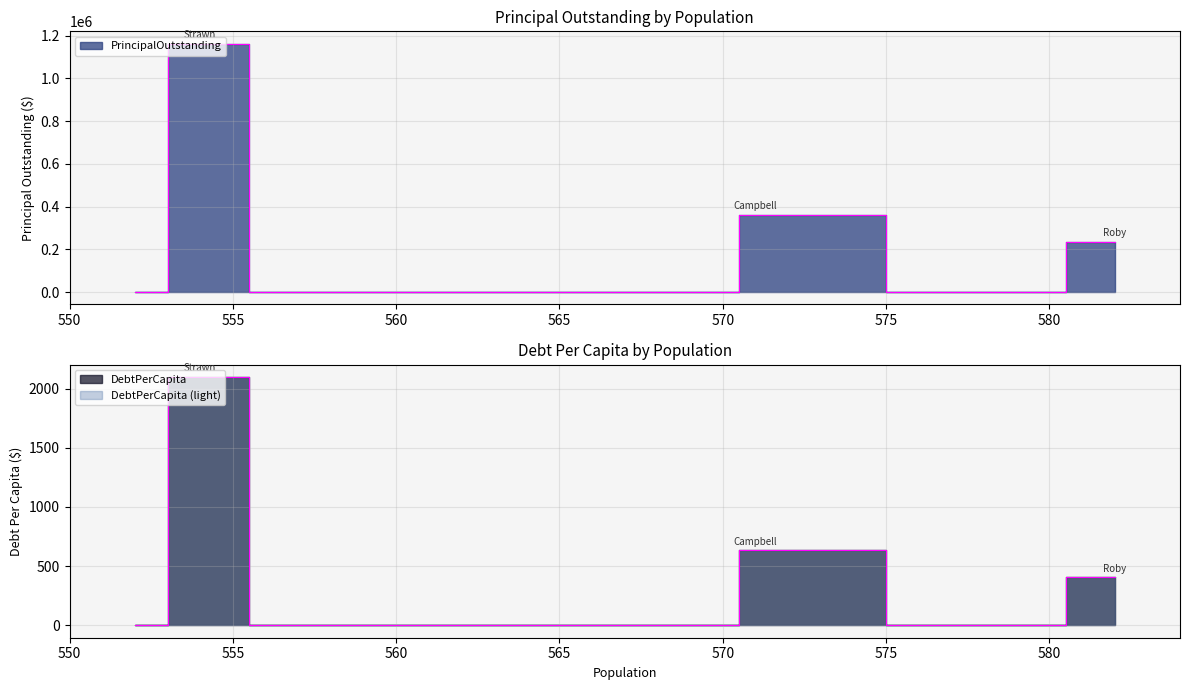

List the series in order of their peak value, highest first.

PrincipalOutstanding, DebtPerCapita